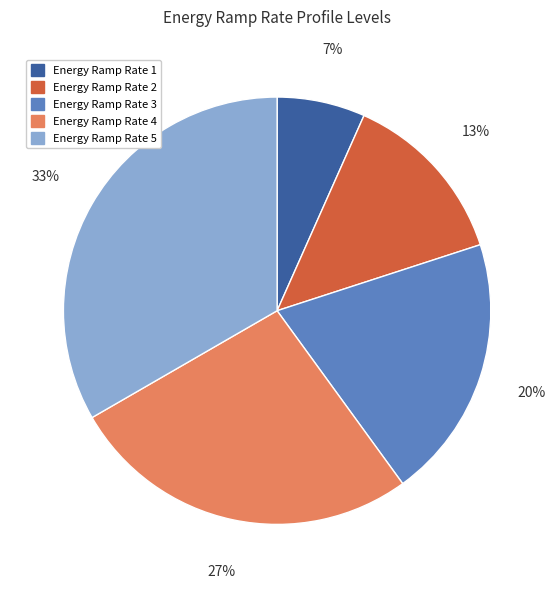

Rank the categories by value from highest to lowest.

Energy Ramp Rate 5, Energy Ramp Rate 4, Energy Ramp Rate 3, Energy Ramp Rate 2, Energy Ramp Rate 1